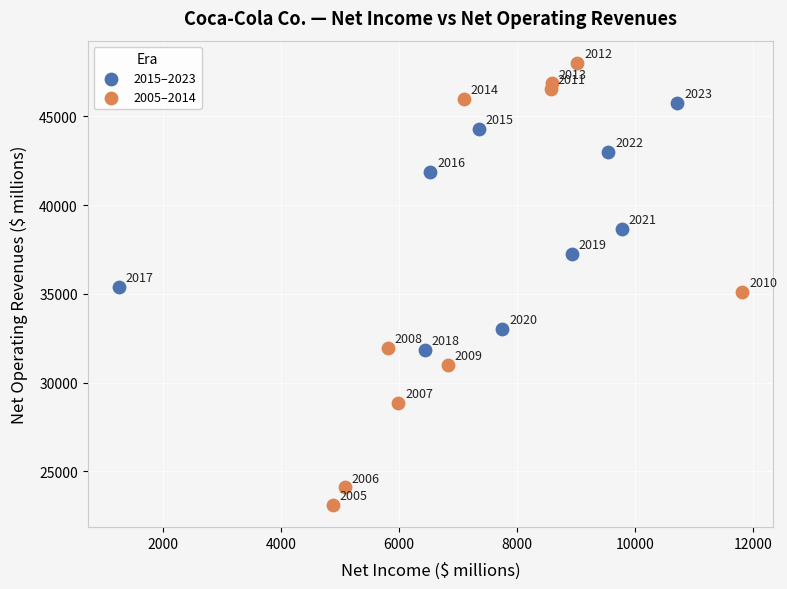

Which series contains the lowest Y value?

2005–2014